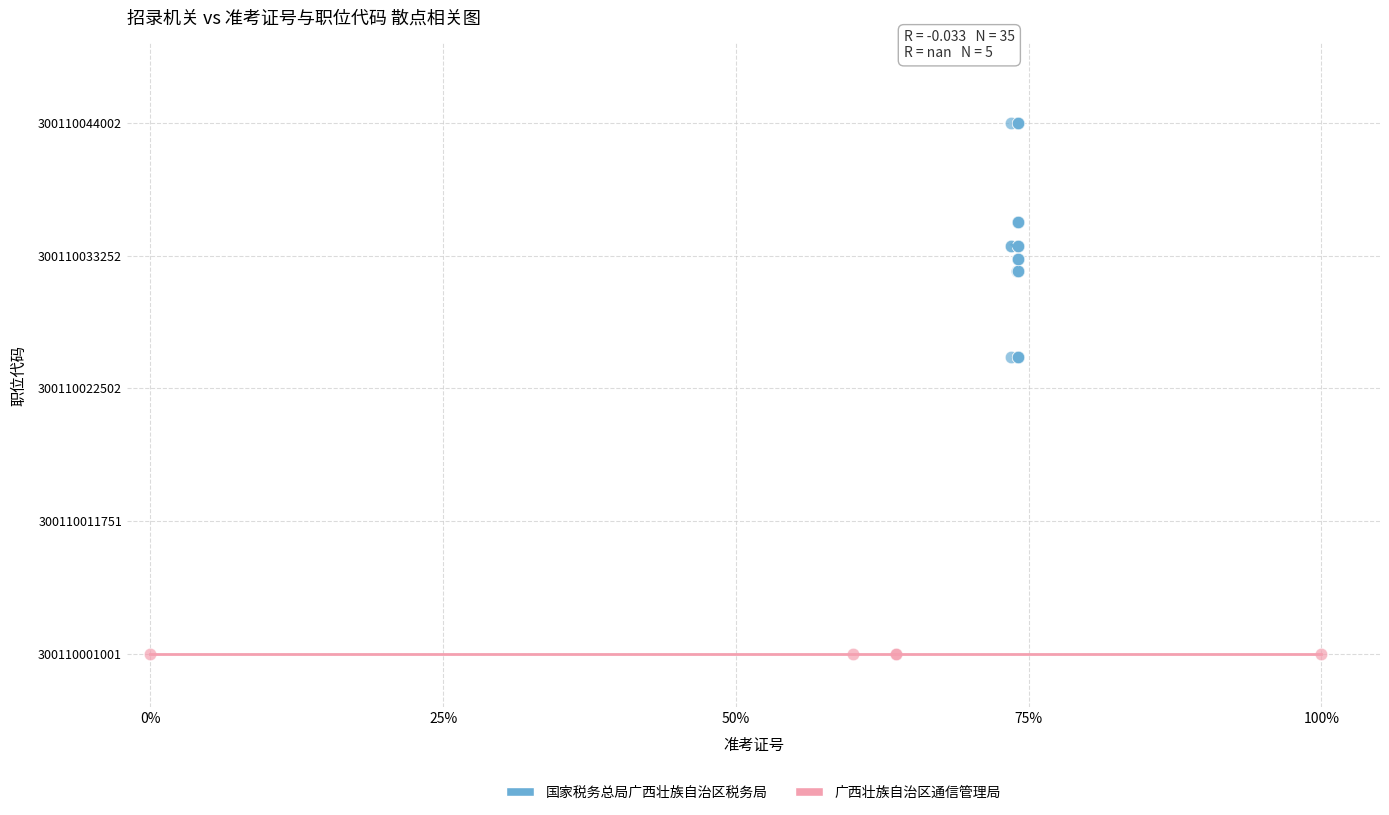

What are all the series names shown in the legend?

国家税务总局广西壮族自治区税务局, 广西壮族自治区通信管理局